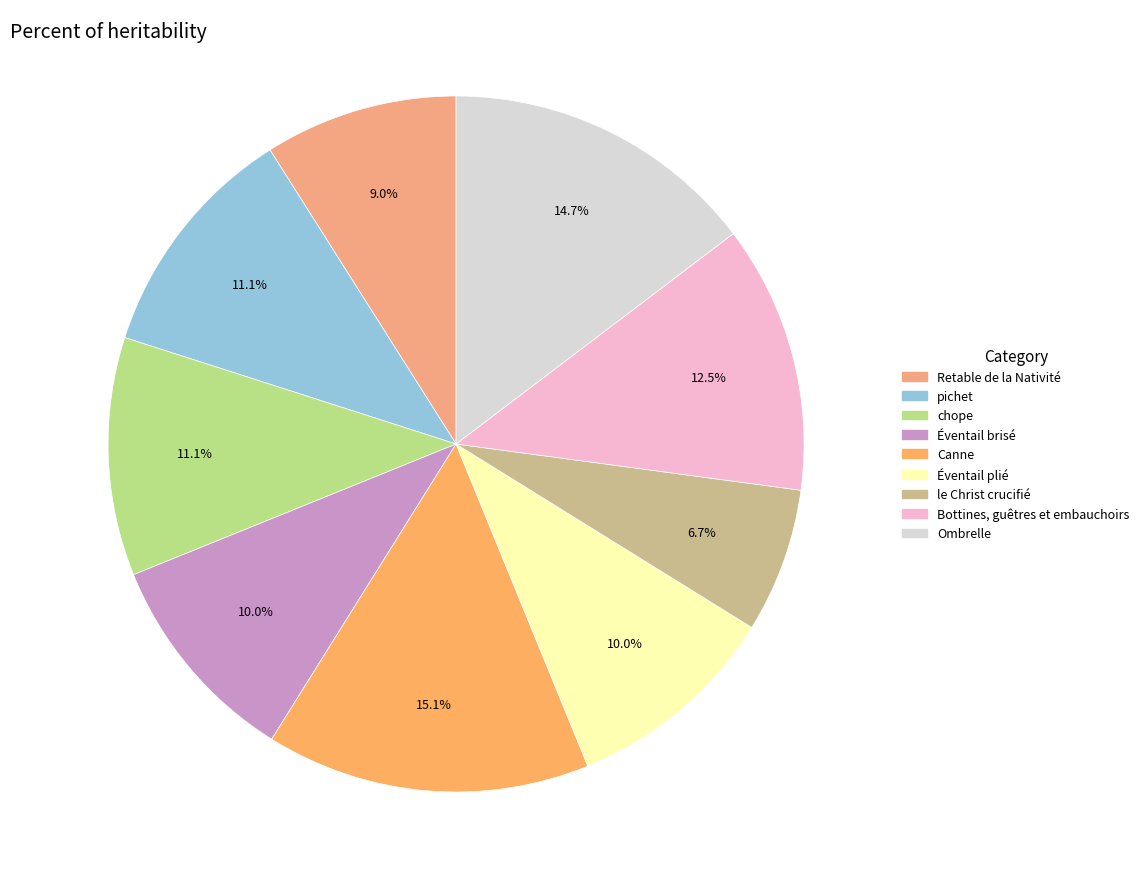

To the nearest percent, what portion does Bottines, guêtres et embauchoirs represent?

12%